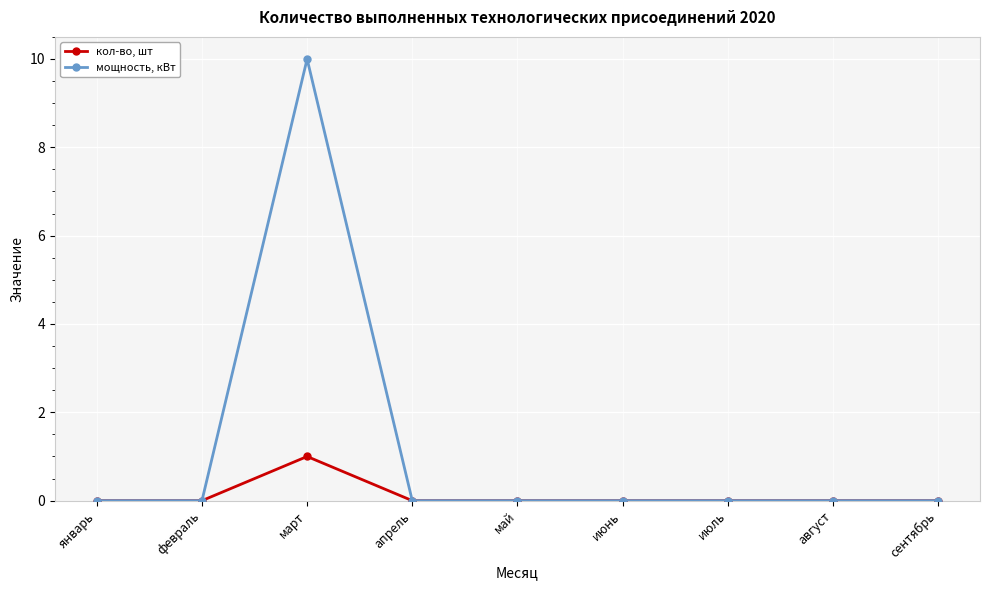

Reading left to right, extract all data points from this chart.

кол-во, шт: 0	0	1	0	0	0	0	0	0
мощность, кВт: 0	0	10	0	0	0	0	0	0